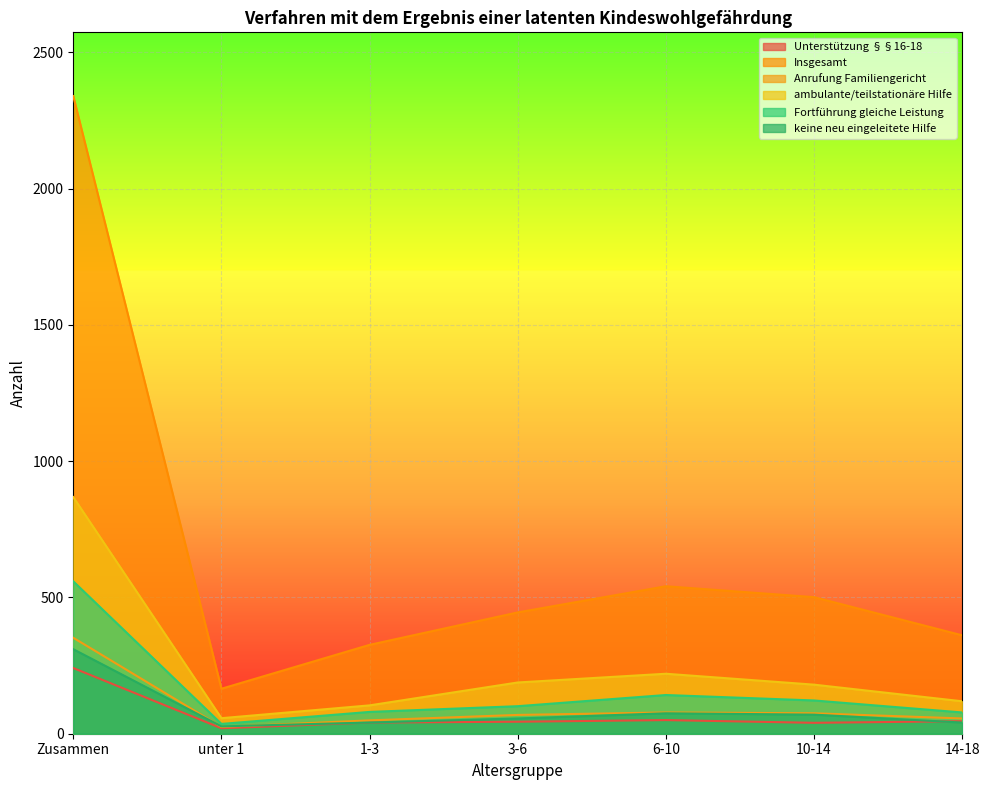

Which series changed the most between 1-3 and 10-14?

Insgesamt